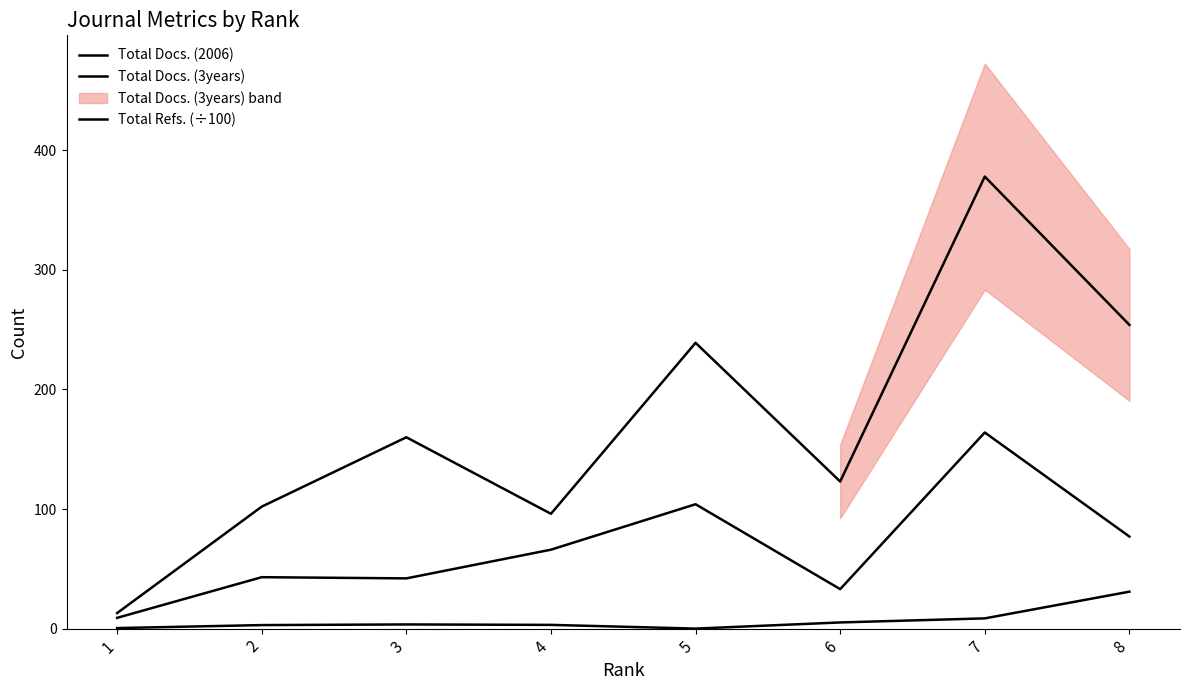

What is the value of the Total Docs. (2006) point at the 1st from the left?

9.0